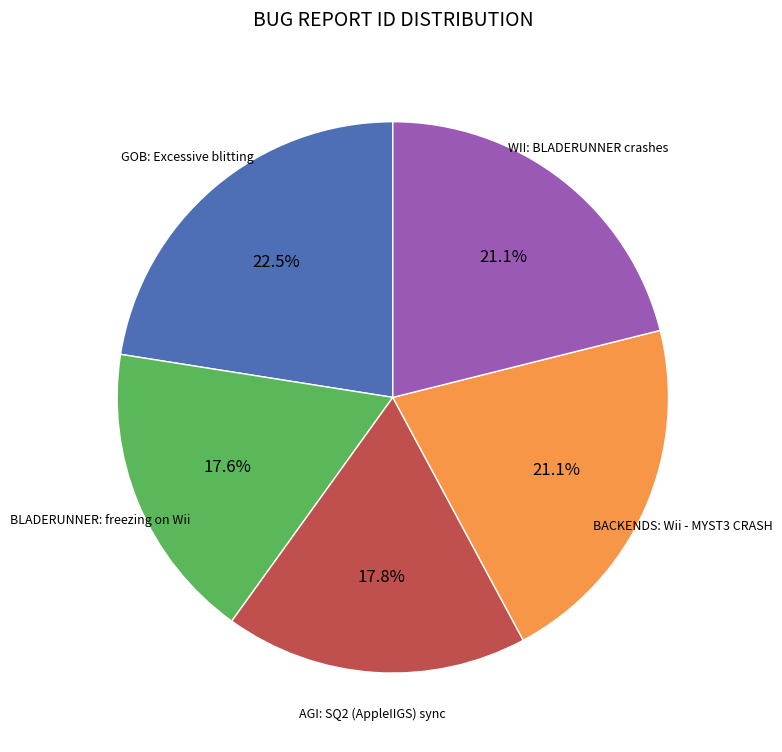

How many slices are in this pie chart?

5